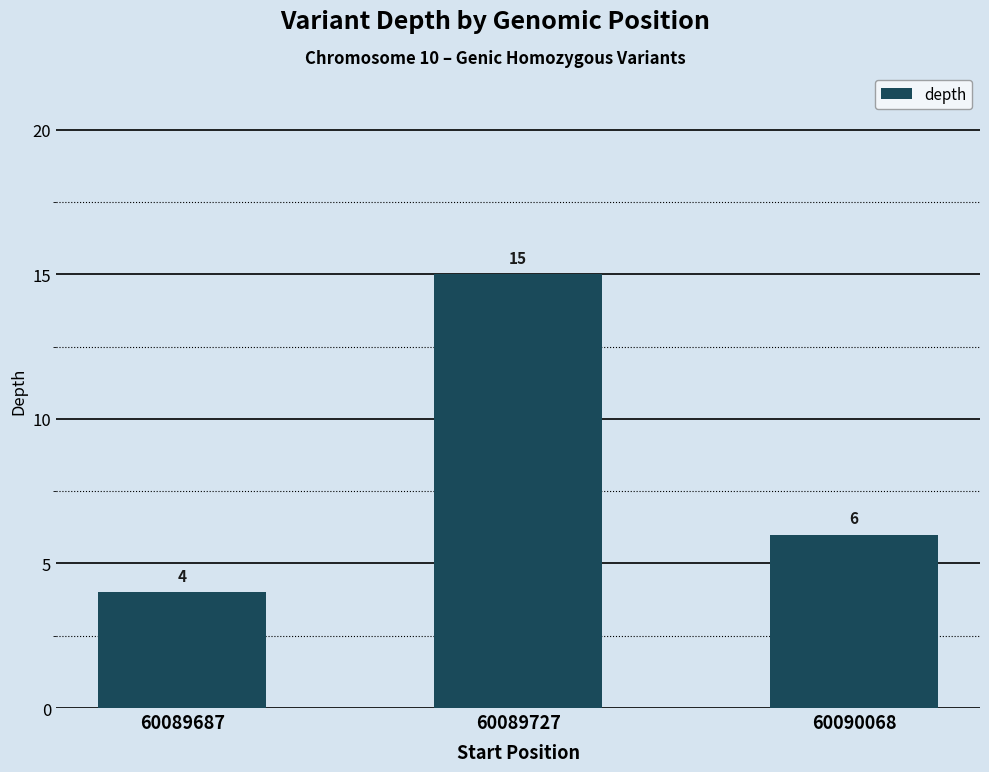

Approximately how many times larger is the value at 60089687 compared to 60090068?

0.7